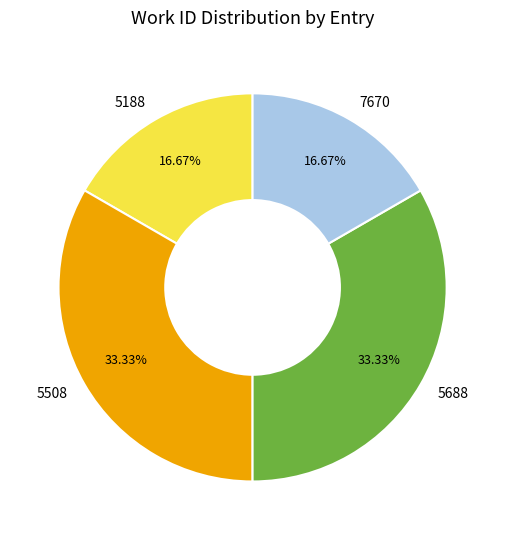

Is there a majority slice in this chart?

No